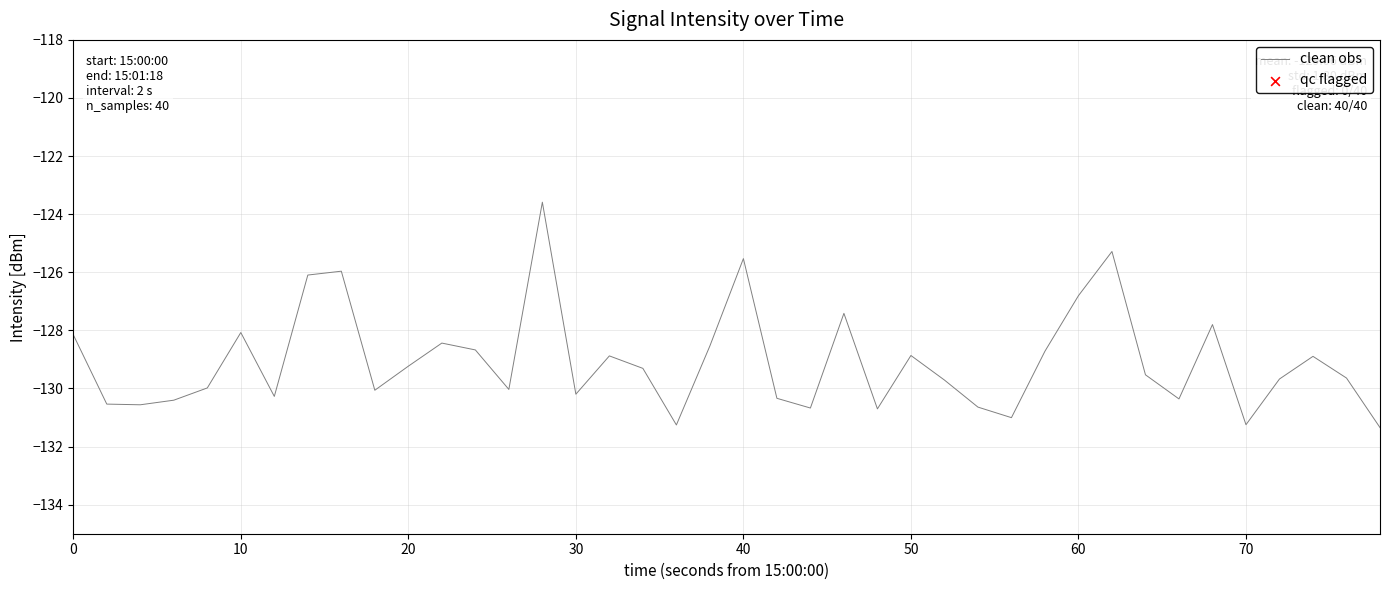

What is the minimum value shown in the chart?

-131.3